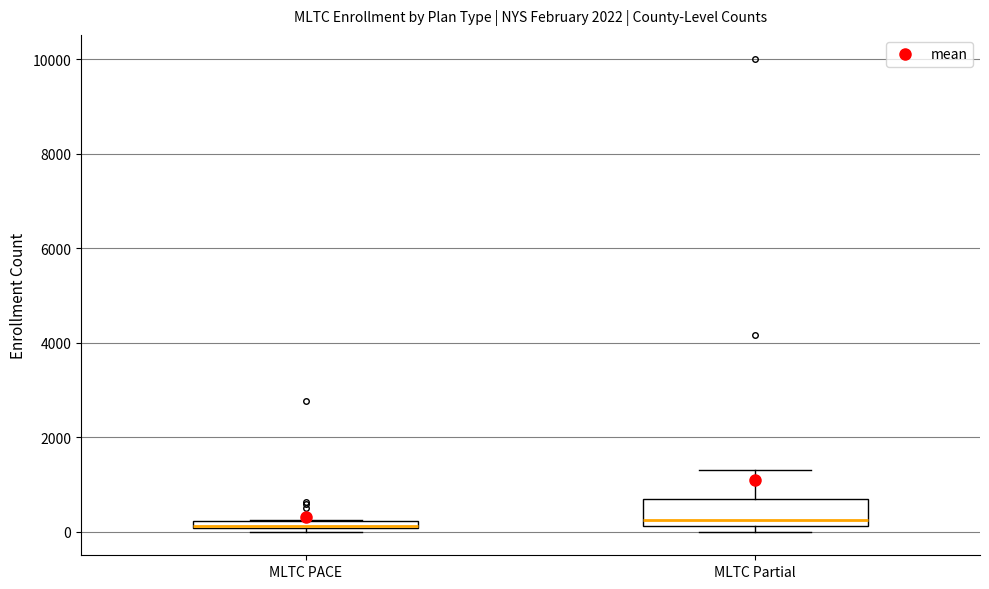

Where is the lower edge of the box for MLTC PACE on the y-axis? The values are not printed on the chart, so give them approximately, as read against the axis.

0